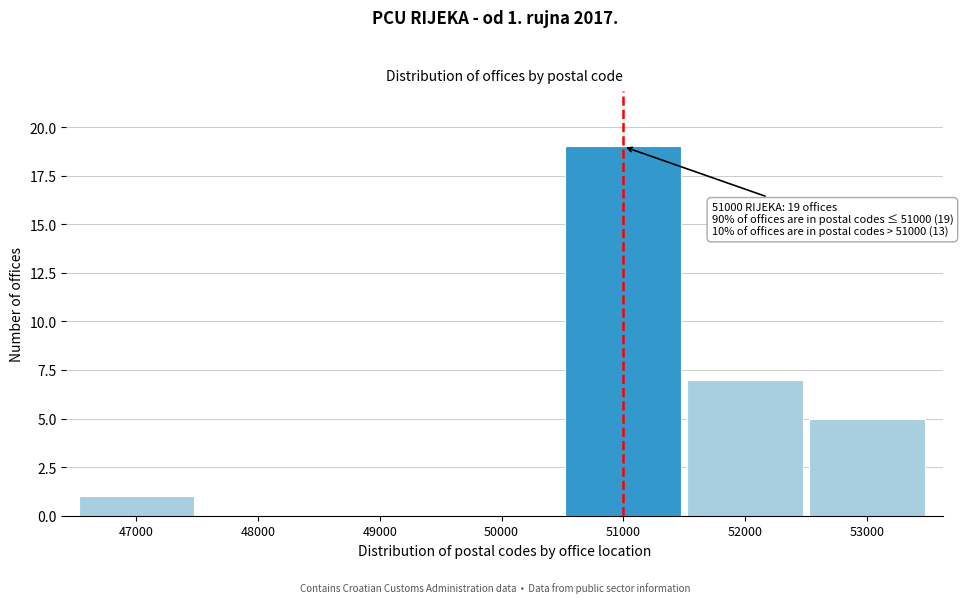

Reading left to right, transcribe all the data shown in this chart.

47000=1	48000=0	49000=0	50000=0	51000=19	52000=7	53000=5